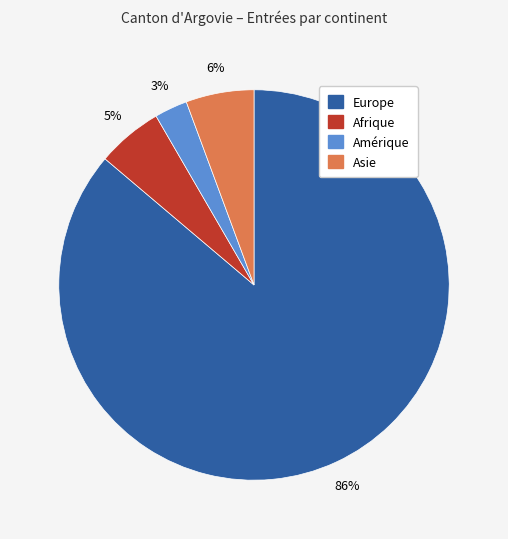

Is it true that Amérique is 13% of the pie?

False